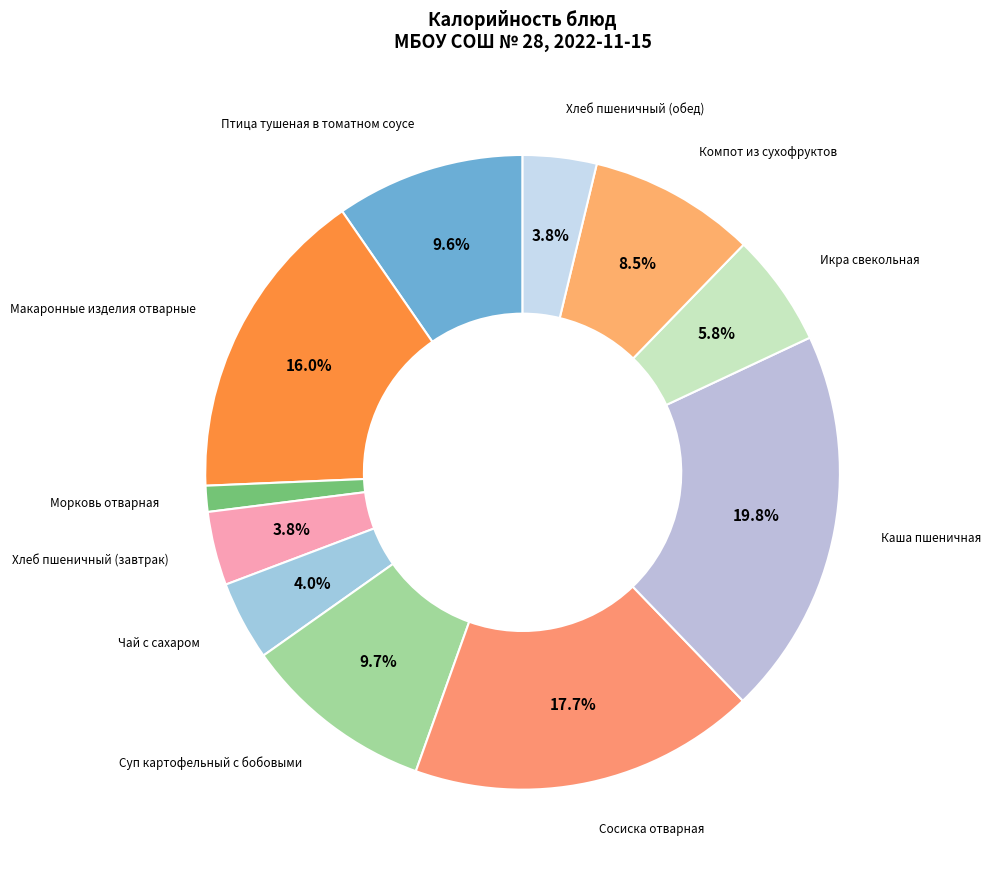

Does any single category account for the majority?

No